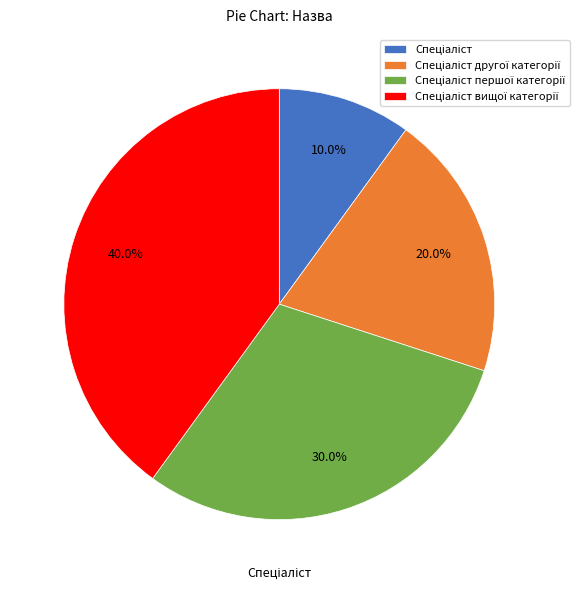

Does any single category account for the majority?

No